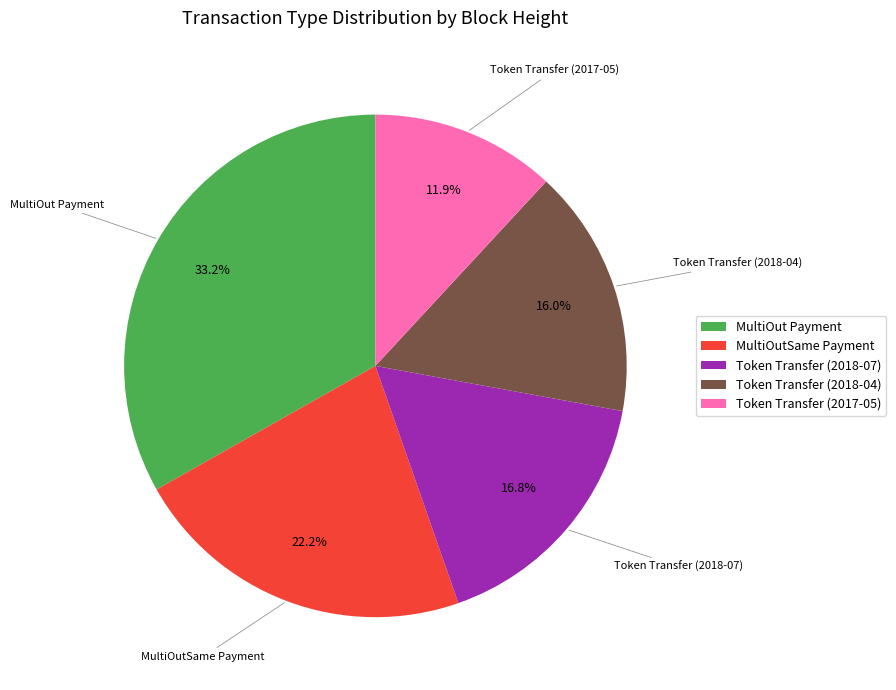

What percentage is the Token Transfer (2018-07) slice, to the nearest percent?

17%